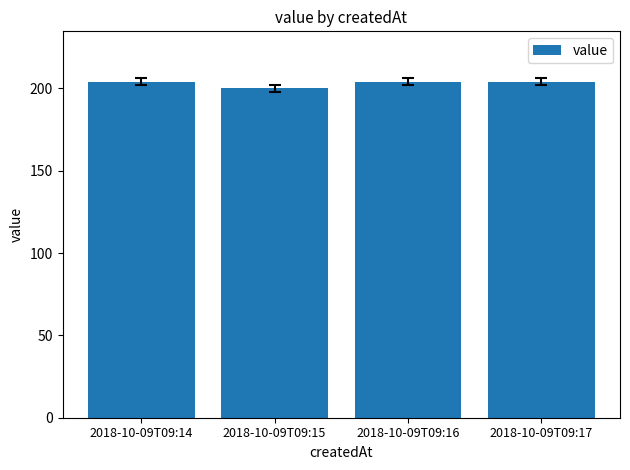

What is the smallest value displayed?

200